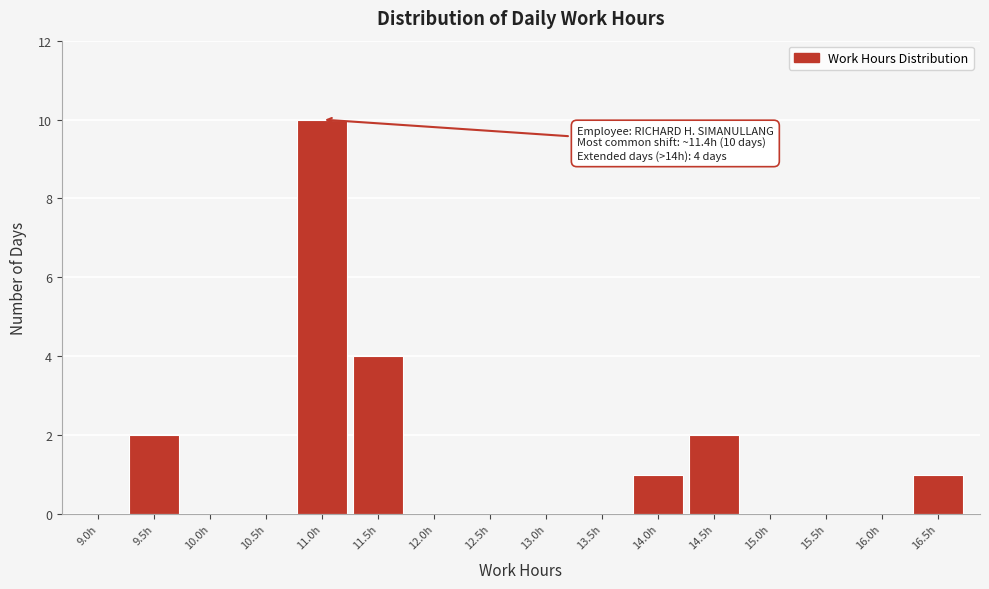

Reading right to left, transcribe all the data shown in this chart.

16.5h=1	16.0h=0	15.5h=0	15.0h=0	14.5h=2	14.0h=1	13.5h=0	13.0h=0	12.5h=0	12.0h=0	11.5h=4	11.0h=10	10.5h=0	10.0h=0	9.5h=2	9.0h=0